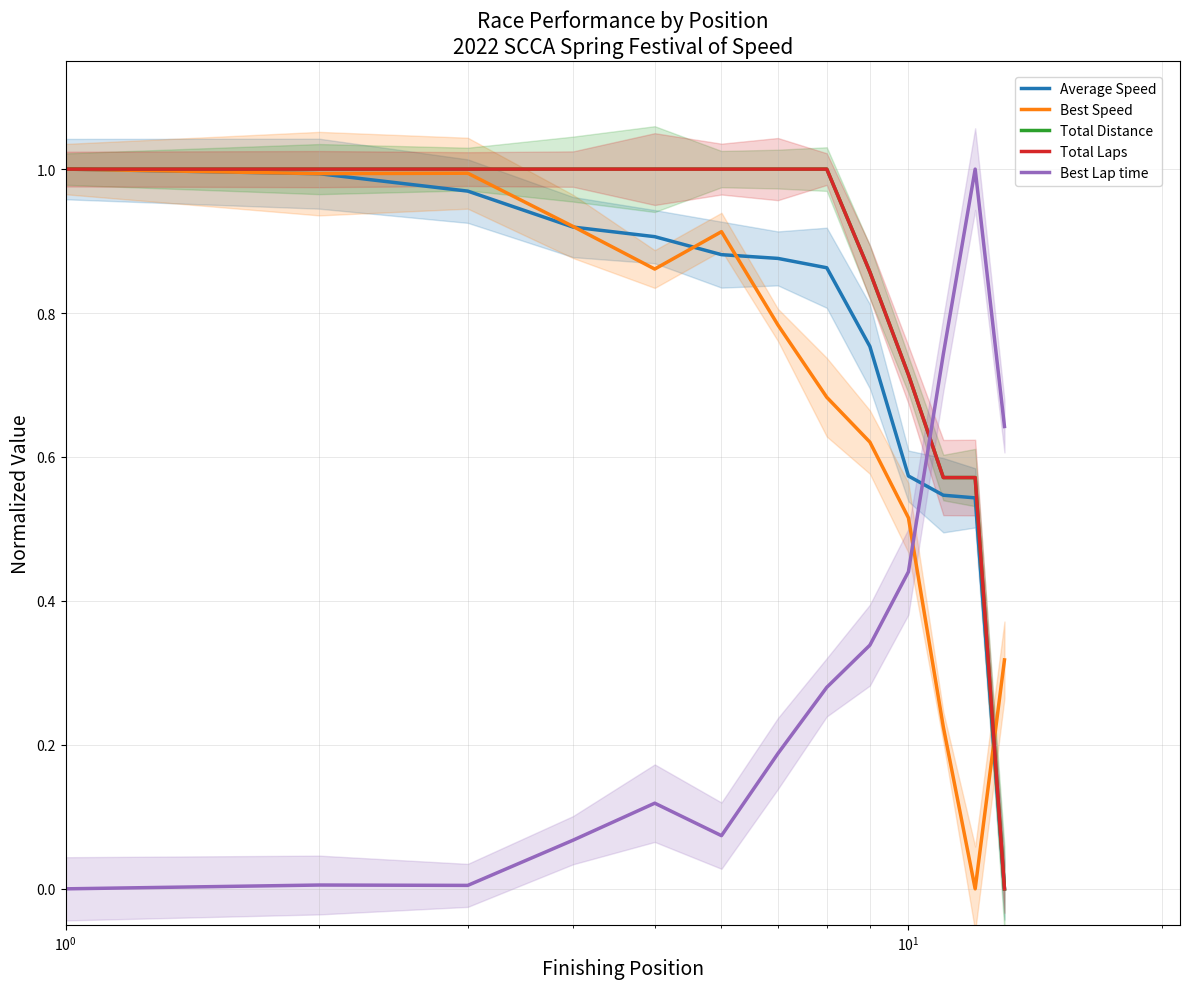

True or false: Total Distance has more than 1 points higher than both neighbors.

False